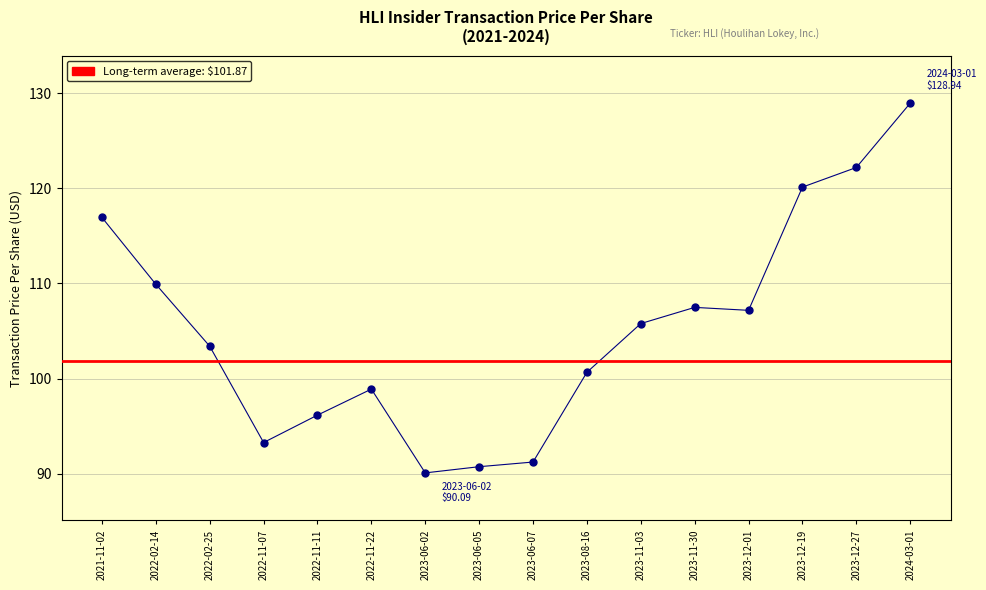

Is this an area chart (filled region under the line)?

No